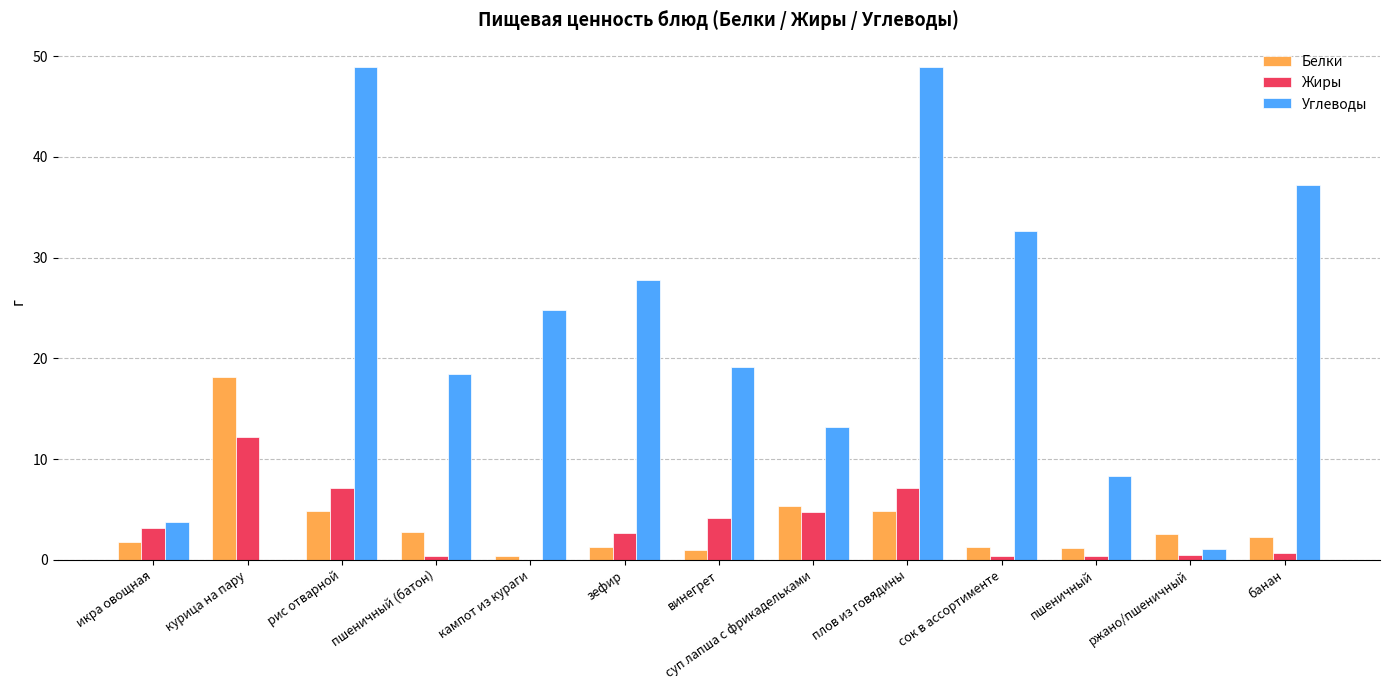

At which label is Углеводы closest to 24?

кампот из кураги